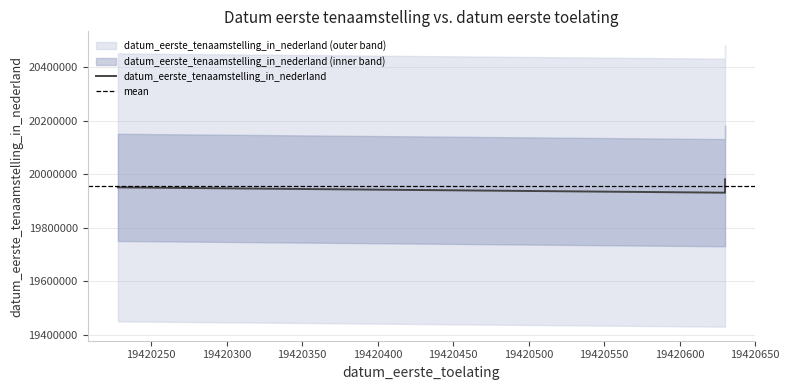

How many values are between 19930609 and 19980331?

3